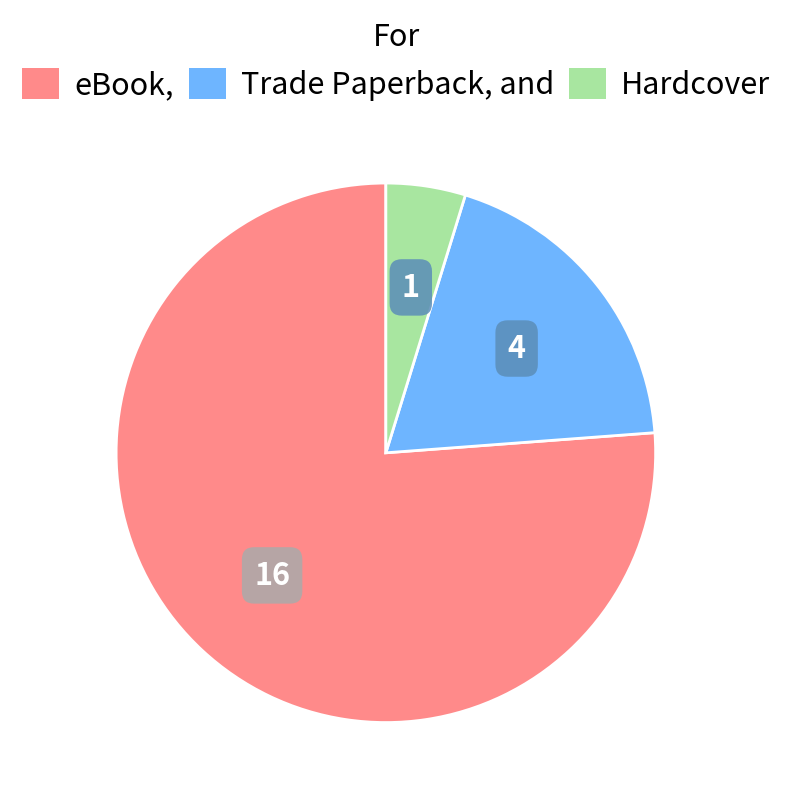

Combined, do Hardcover and eBook account for over 50%?

Yes